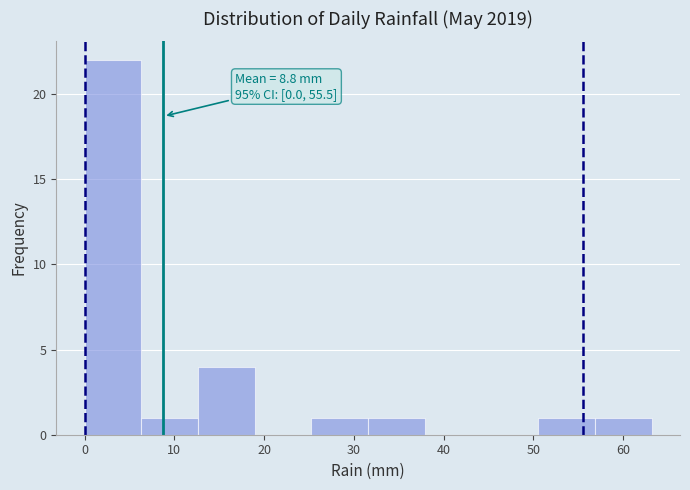

Which range on the x-axis has the tallest bar?

0 to 6